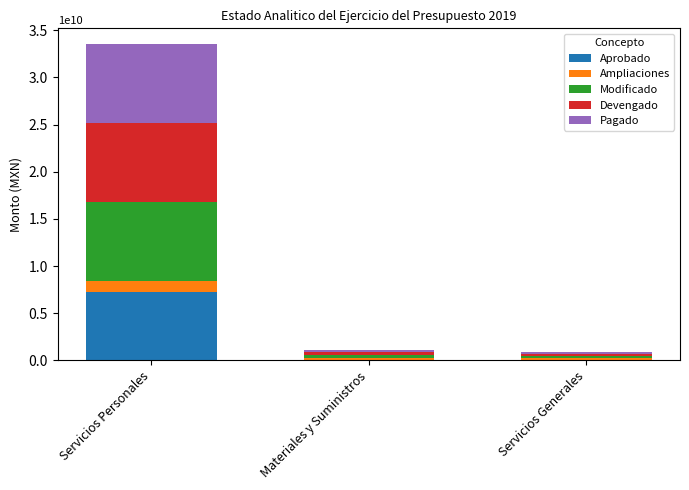

At which category is the sum across all series the highest?

Servicios Personales